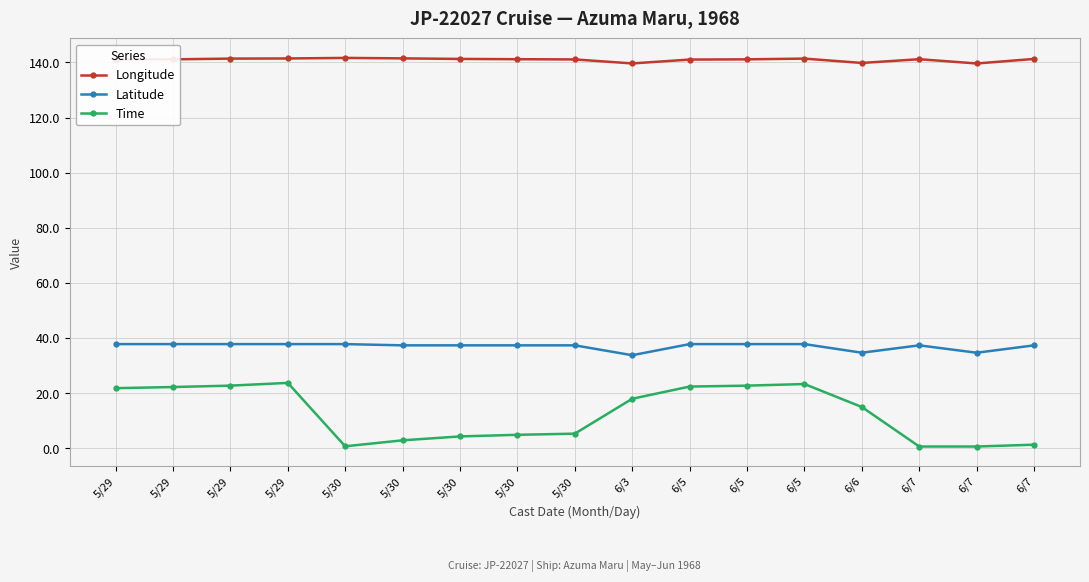

Reading left to right, list all the values displayed in this chart.

Longitude: 141.0	141.1	141.4	141.4	141.6	141.4	141.2	141.2	141.1	139.6	141.0	141.1	141.4	139.8	141.2	139.6	141.2
Latitude: 37.8	37.8	37.8	37.8	37.8	37.4	37.4	37.4	37.4	33.8	37.8	37.8	37.8	34.7	37.4	34.7	37.4
Time: 21.8	22.2	22.8	23.8	0.8	2.9	4.3	4.9	5.3	18.0	22.4	22.8	23.3	15.0	0.7	0.7	1.3